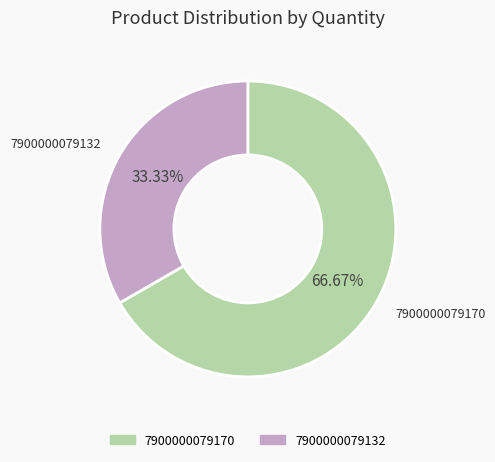

Count the number of slices in the pie.

2